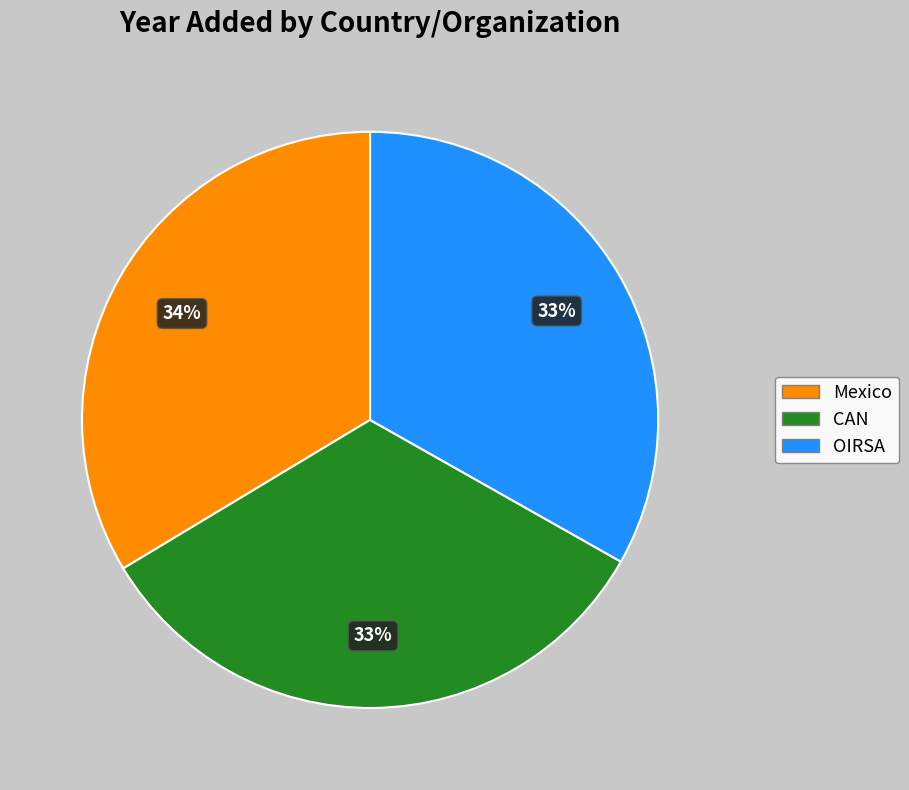

What percentage is the CAN slice, to the nearest percent?

33%